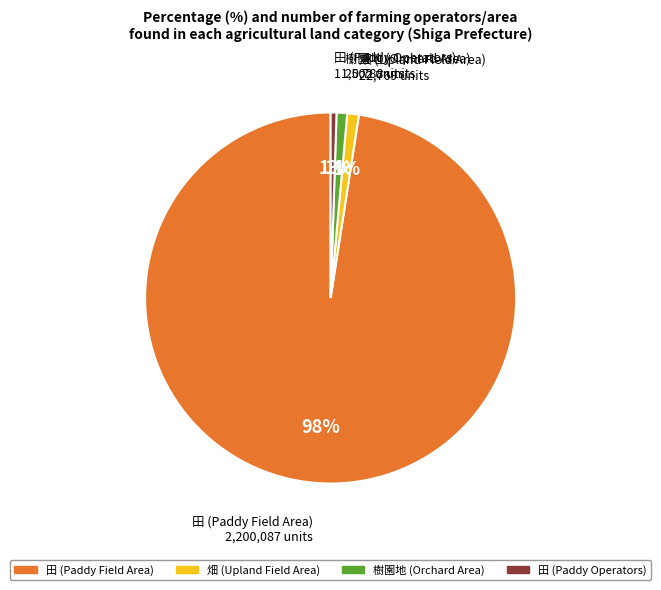

True or false: 田 (Paddy Operators) accounts for 1% of the total.

True